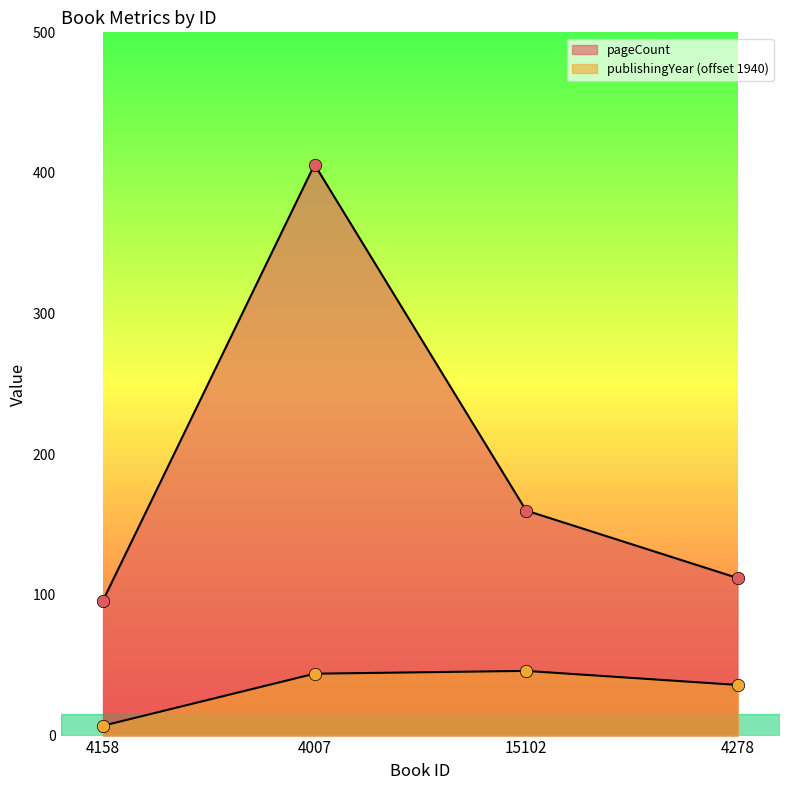

Which series reaches the minimum Y coordinate?

publishingYear